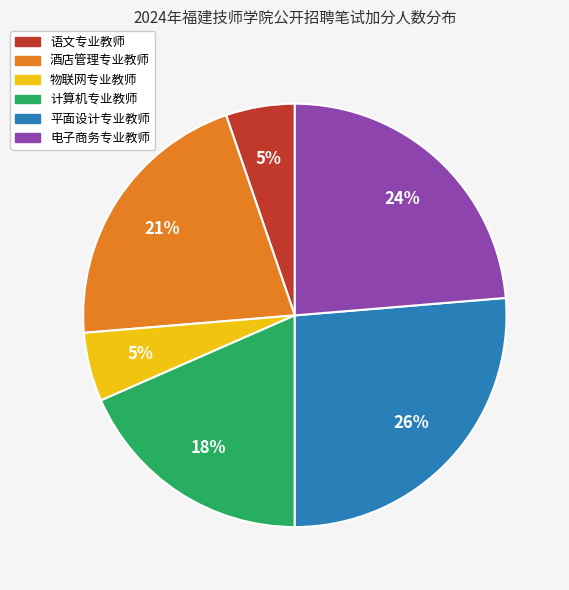

To the nearest percent, what portion does 平面设计专业教师 represent?

26%